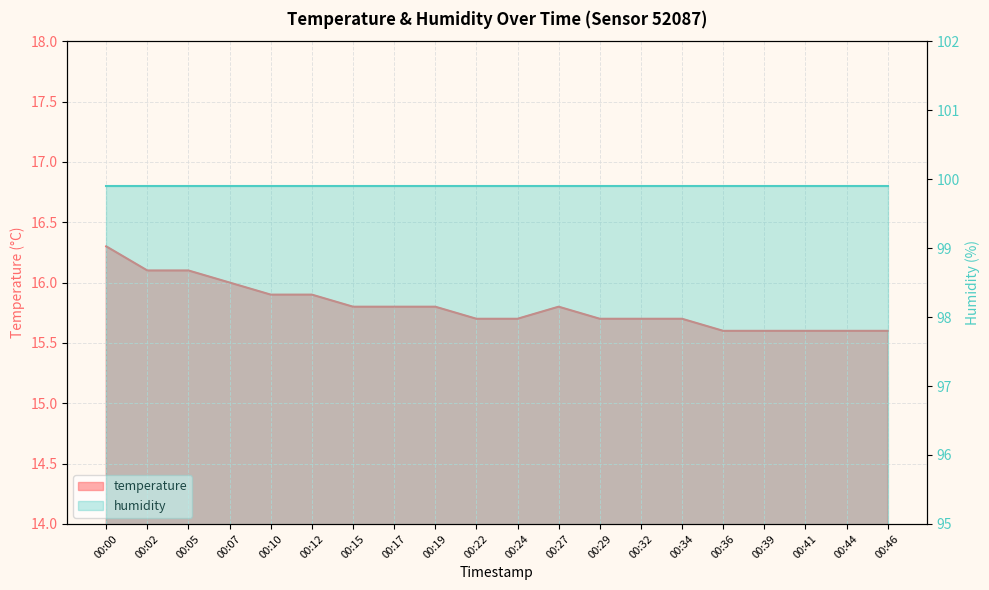

Rank the categories by value from lowest to highest.

00:36, 00:39, 00:41, 00:44, 00:46, 00:22, 00:24, 00:29, 00:32, 00:34, 00:15, 00:17, 00:19, 00:27, 00:10, 00:12, 00:07, 00:02, 00:05, 00:00